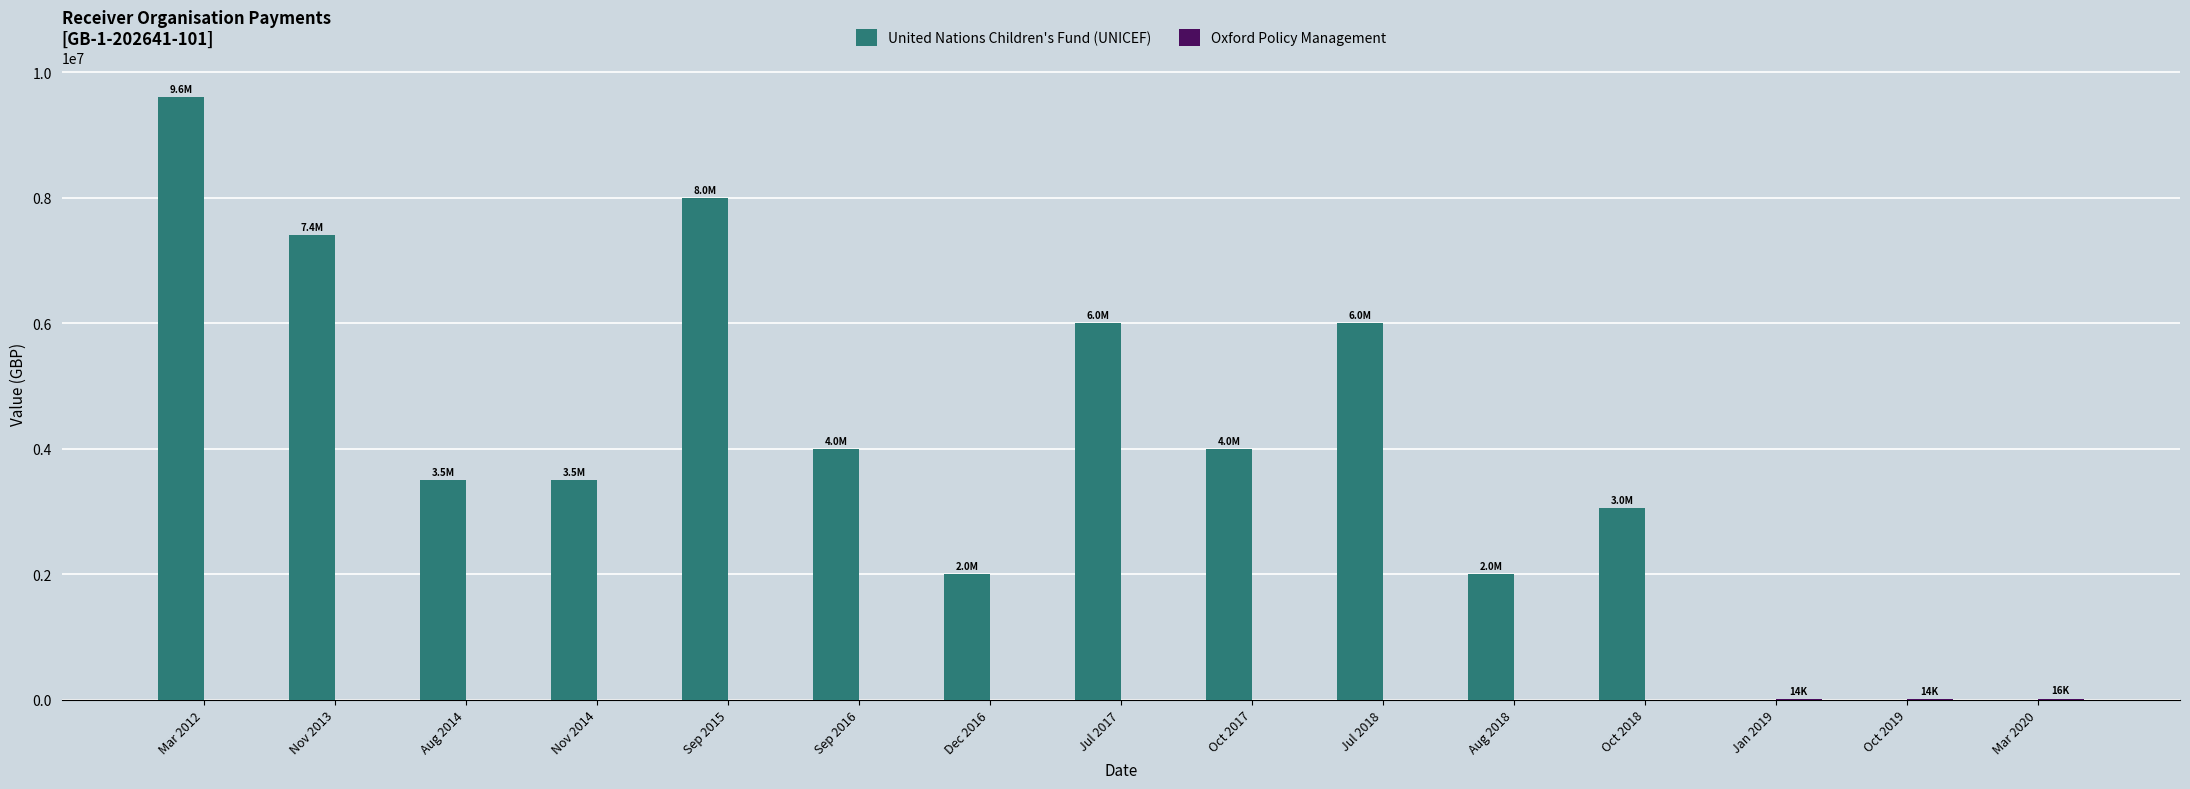

What is the difference between the United Nations Children's Fund (UNICEF) values at Mar 2012 and Jul 2017?

3600000